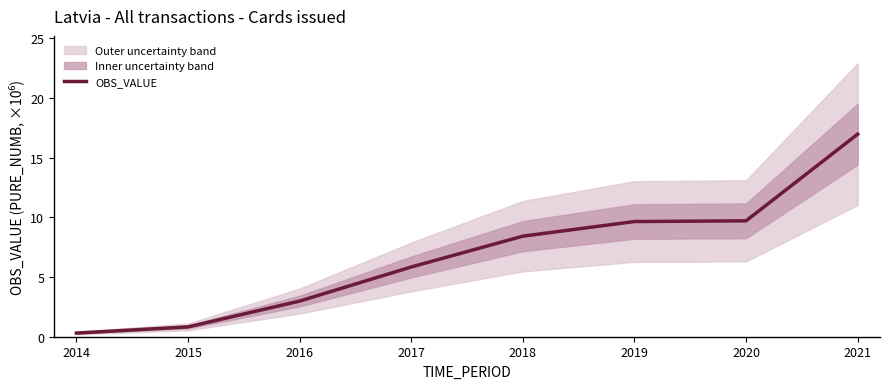

How many data points are above 8?

4